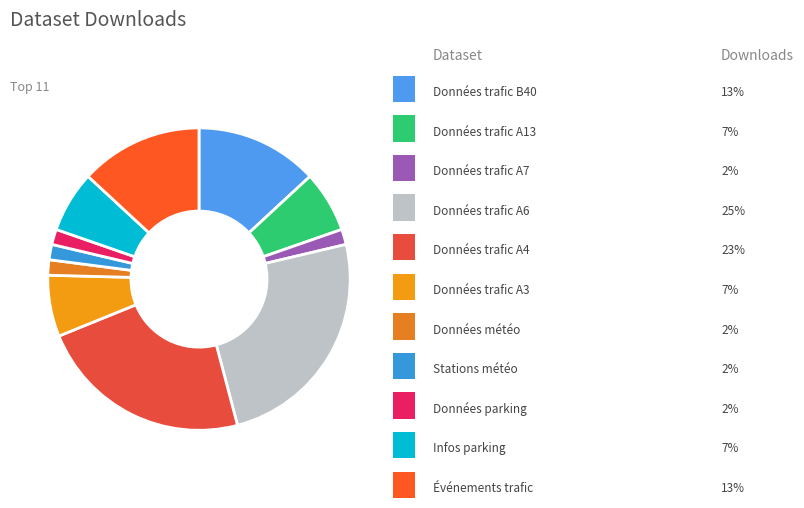

How many slices are in this pie chart?

11